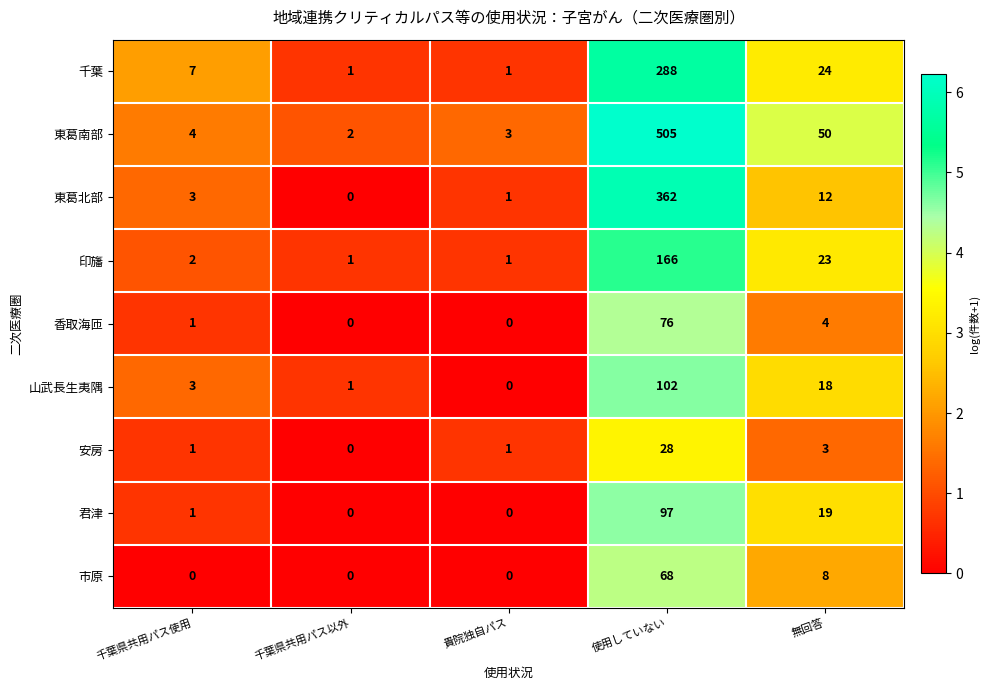

Rank the series by their maximum value, from highest to lowest.

東葛南部, 東葛北部, 千葉, 印旛, 山武長生夷隅, 君津, 香取海匝, 市原, 安房